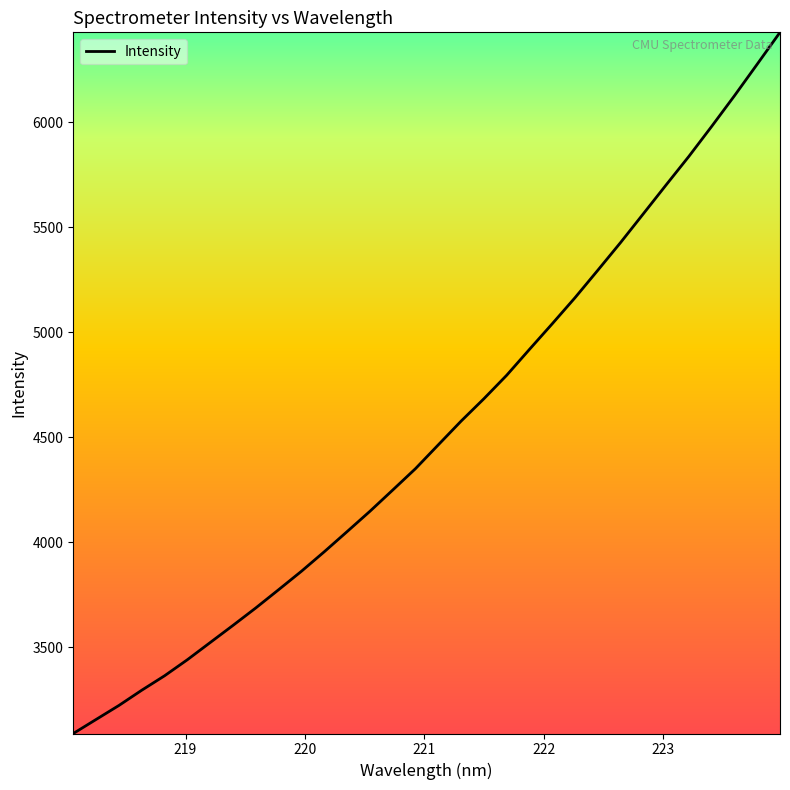

What is the smallest value displayed?

3088.4